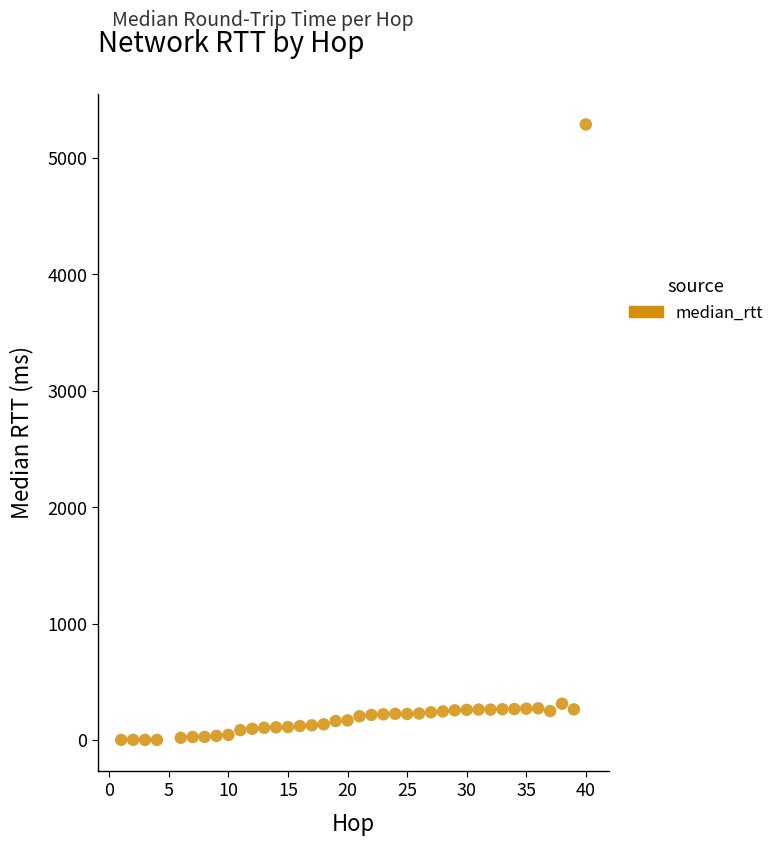

What is the range of X values (max minus min)?

39.0